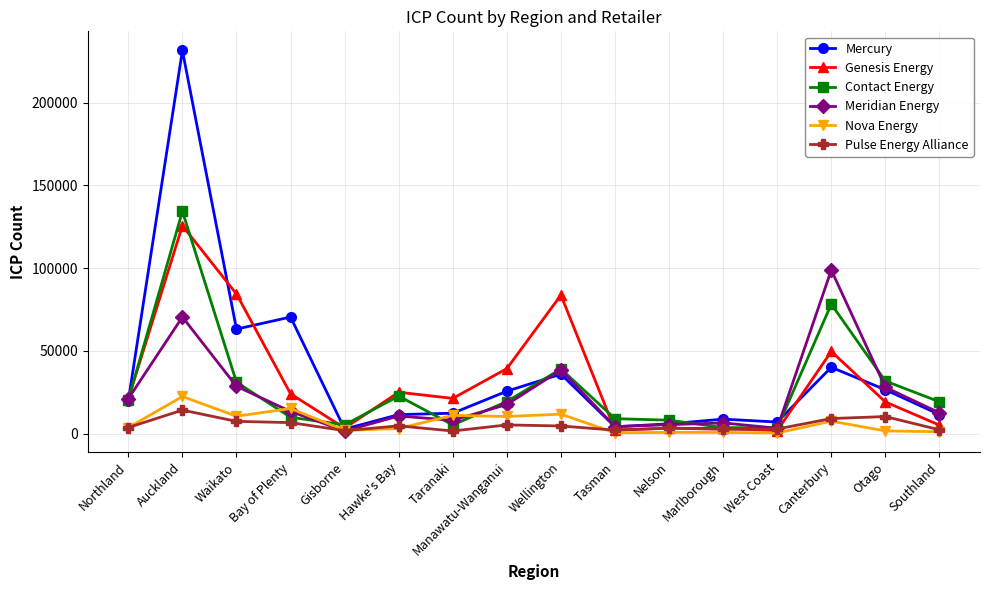

How many intersections are there between Nova Energy and Contact Energy?

4